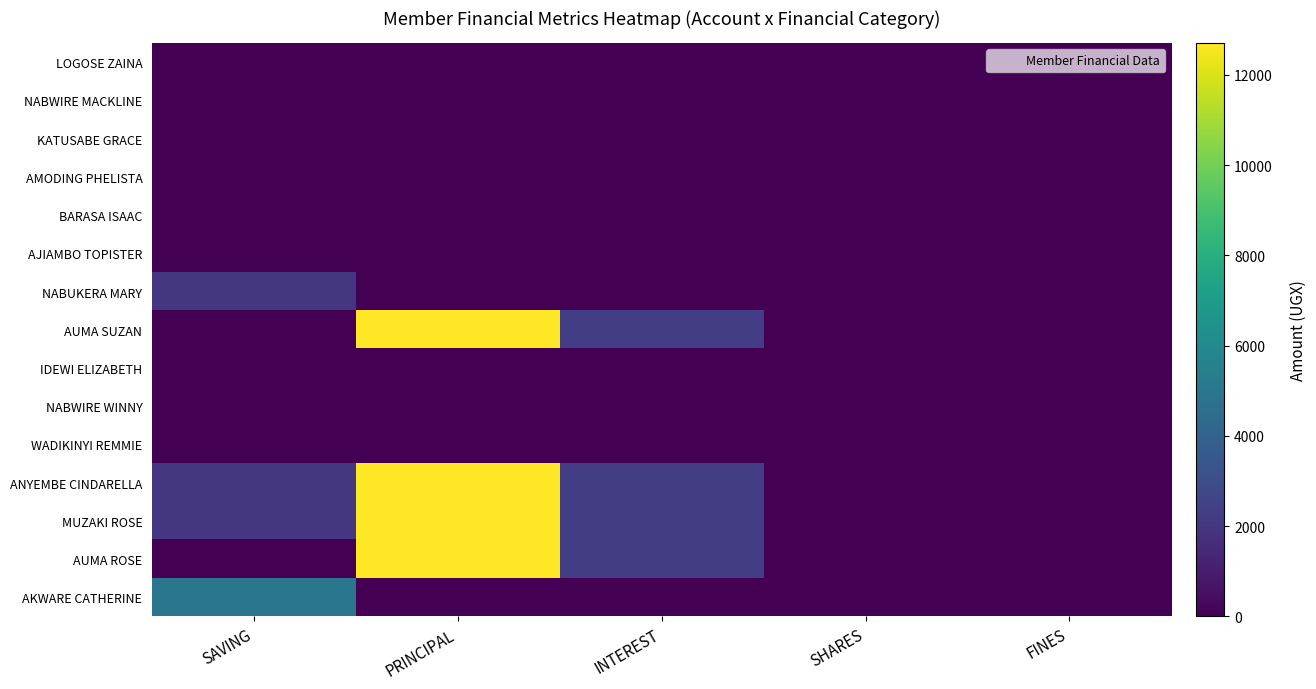

Reading left to right, transcribe all the data shown in this chart.

LOGOSE ZAINA: SAVING=0	PRINCIPAL=0	INTEREST=0	SHARES=0	FINES=0
NABWIRE MACKLINE: SAVING=0	PRINCIPAL=0	INTEREST=0	SHARES=0	FINES=0
KATUSABE GRACE: SAVING=0	PRINCIPAL=0	INTEREST=0	SHARES=0	FINES=0
AMODING PHELISTA: SAVING=0	PRINCIPAL=0	INTEREST=0	SHARES=0	FINES=0
BARASA ISAAC: SAVING=0	PRINCIPAL=0	INTEREST=0	SHARES=0	FINES=0
AJIAMBO TOPISTER: SAVING=0	PRINCIPAL=0	INTEREST=0	SHARES=0	FINES=0
NABUKERA MARY: SAVING=2000	PRINCIPAL=0	INTEREST=0	SHARES=0	FINES=0
AUMA SUZAN: SAVING=0	PRINCIPAL=12700	INTEREST=2300	SHARES=0	FINES=0
IDEWI ELIZABETH: SAVING=0	PRINCIPAL=0	INTEREST=0	SHARES=0	FINES=0
NABWIRE WINNY: SAVING=0	PRINCIPAL=0	INTEREST=0	SHARES=0	FINES=0
WADIKINYI REMMIE: SAVING=0	PRINCIPAL=0	INTEREST=0	SHARES=0	FINES=0
ANYEMBE CINDARELLA: SAVING=2000	PRINCIPAL=12700	INTEREST=2300	SHARES=0	FINES=0
MUZAKI ROSE: SAVING=2000	PRINCIPAL=12700	INTEREST=2300	SHARES=0	FINES=0
AUMA ROSE: SAVING=0	PRINCIPAL=12700	INTEREST=2300	SHARES=0	FINES=0
AKWARE CATHERINE: SAVING=5000	PRINCIPAL=0	INTEREST=0	SHARES=0	FINES=0